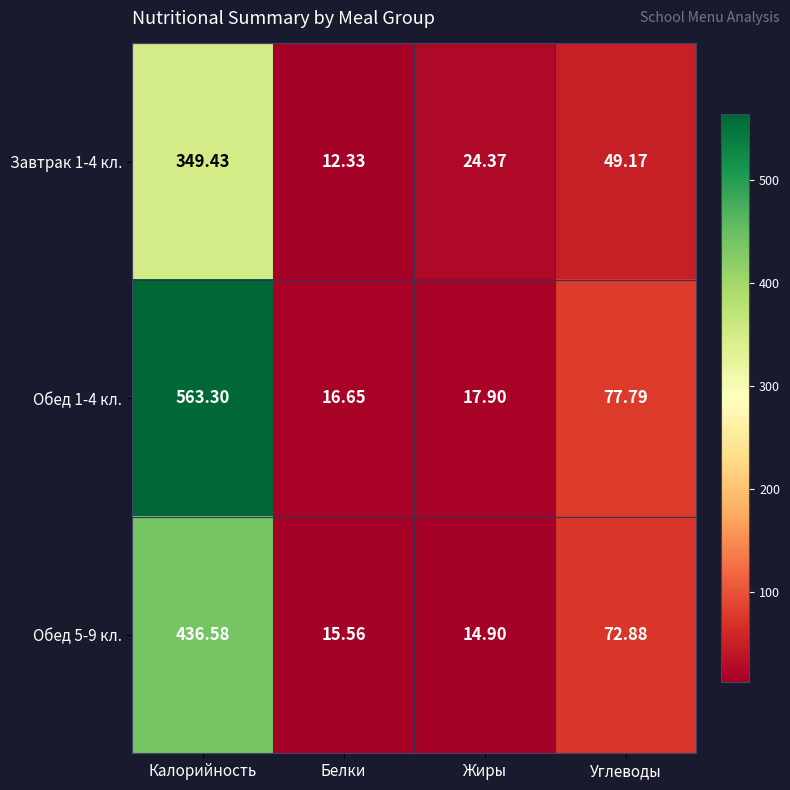

At which category does the chart reach its peak across all series?

Калорийность